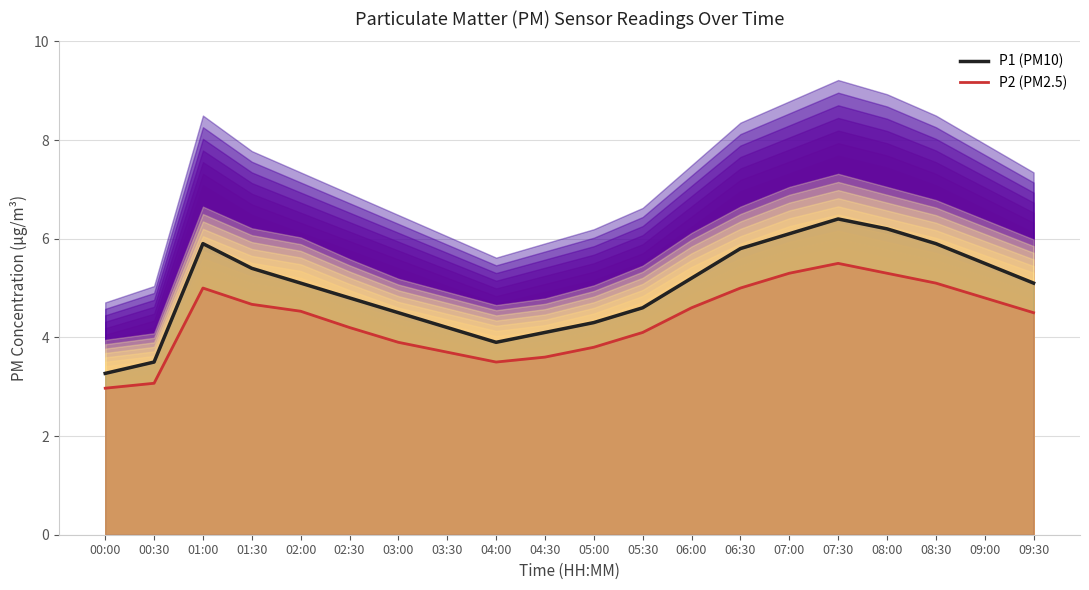

Where is P2 (PM2.5) nearest to the value 4?

05:30